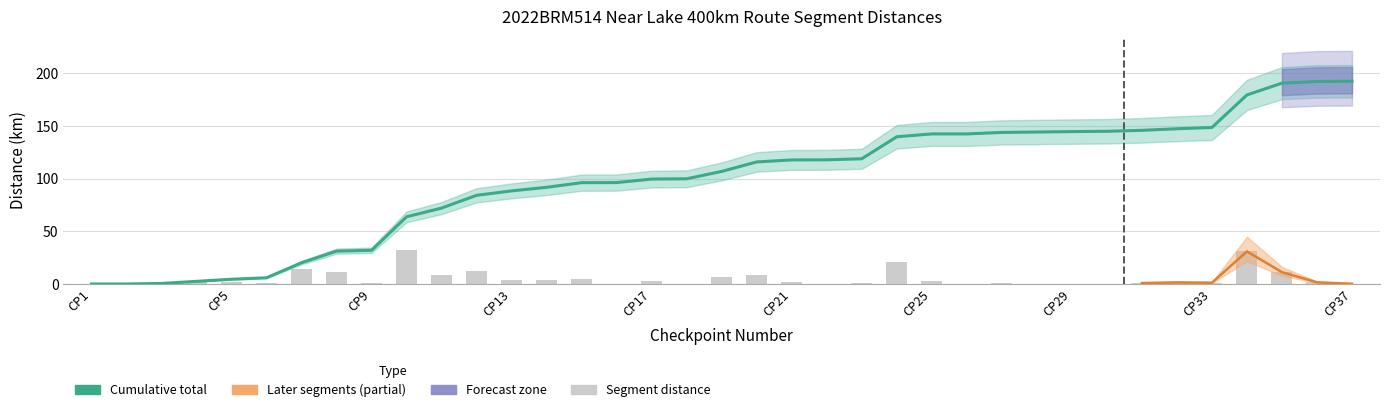

Are the bars horizontal?

No